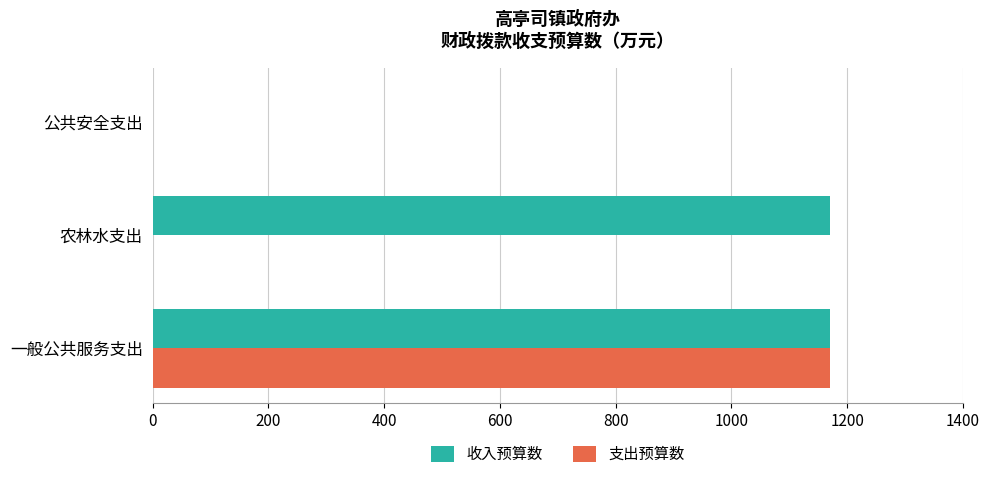

What is the greatest value displayed?

1170.7